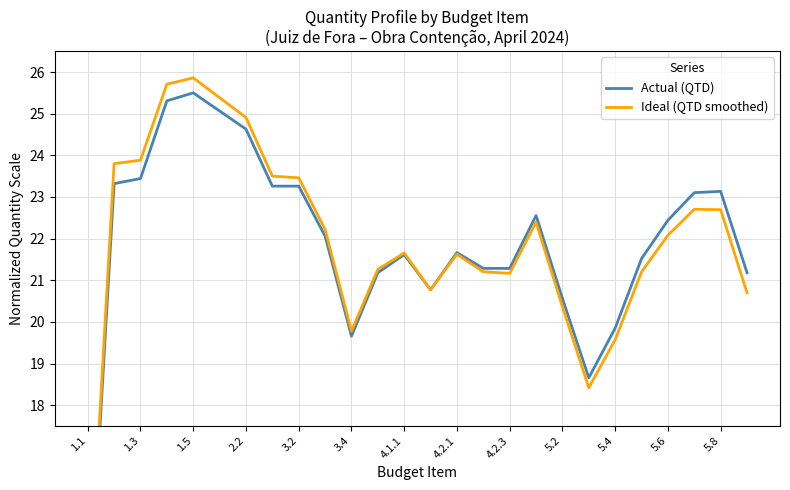

What are all the series names shown in the legend?

Actual (QTD), Ideal (QTD smoothed)